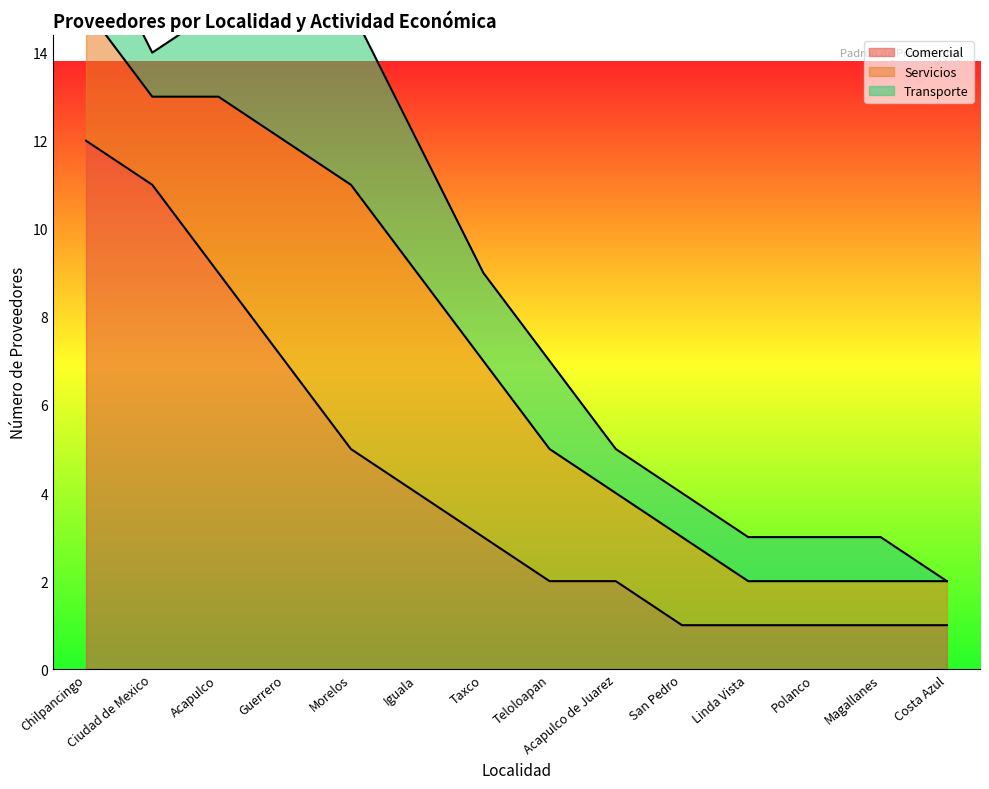

What is the total value across all series at Iguala?

12